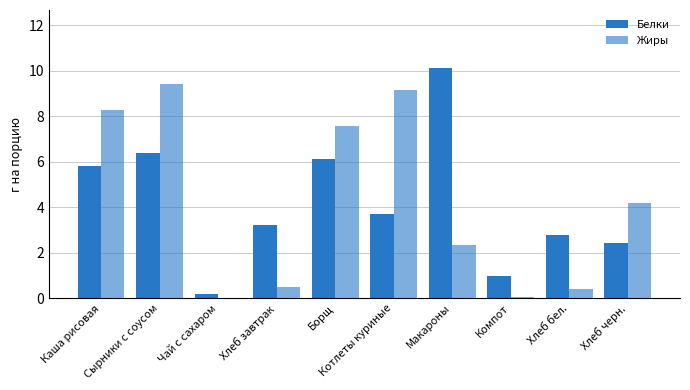

How many groups of bars are there?

10